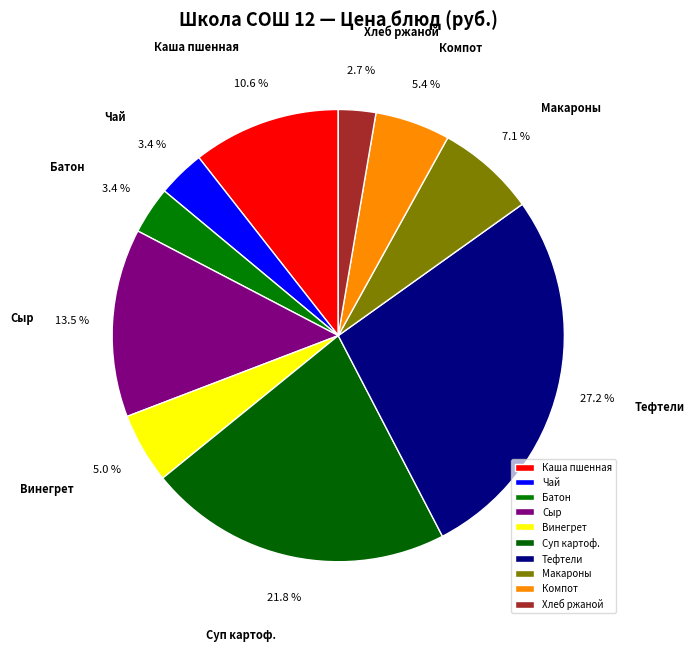

Count the number of slices in the pie.

10